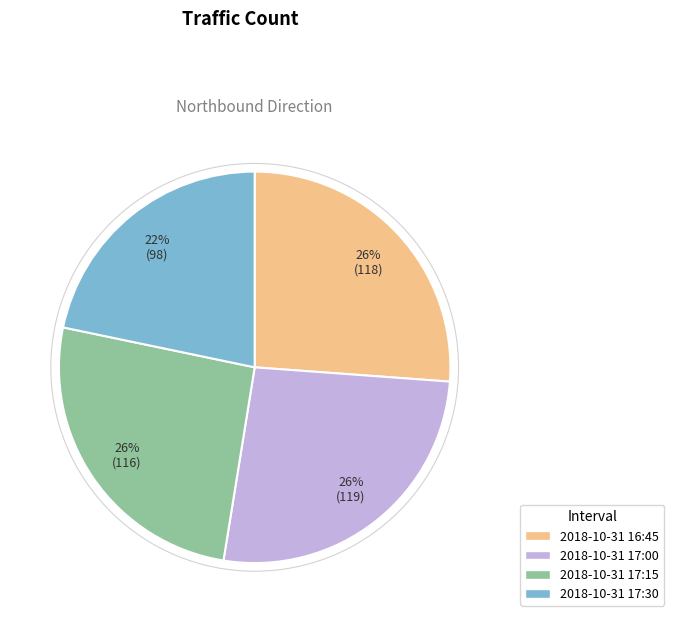

To the nearest percent, what portion does 2018-10-31 16:45 represent?

26%